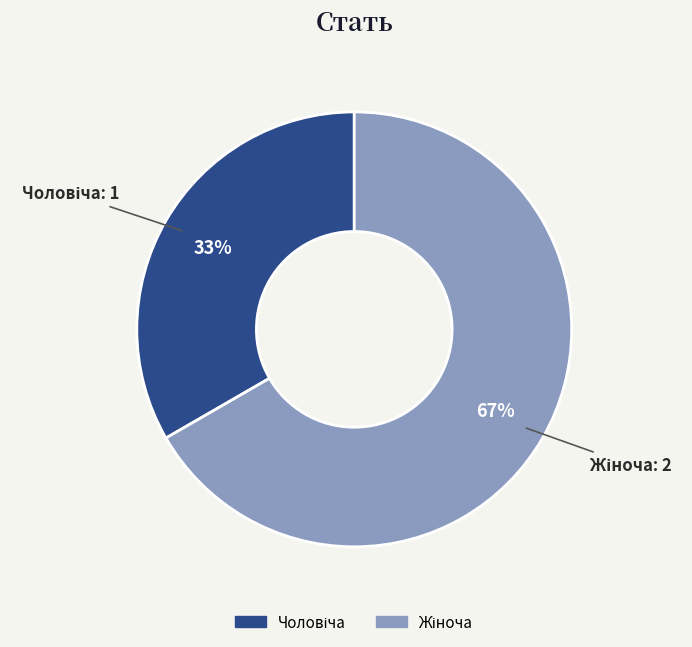

To the nearest percent, what is the average slice percentage?

50%